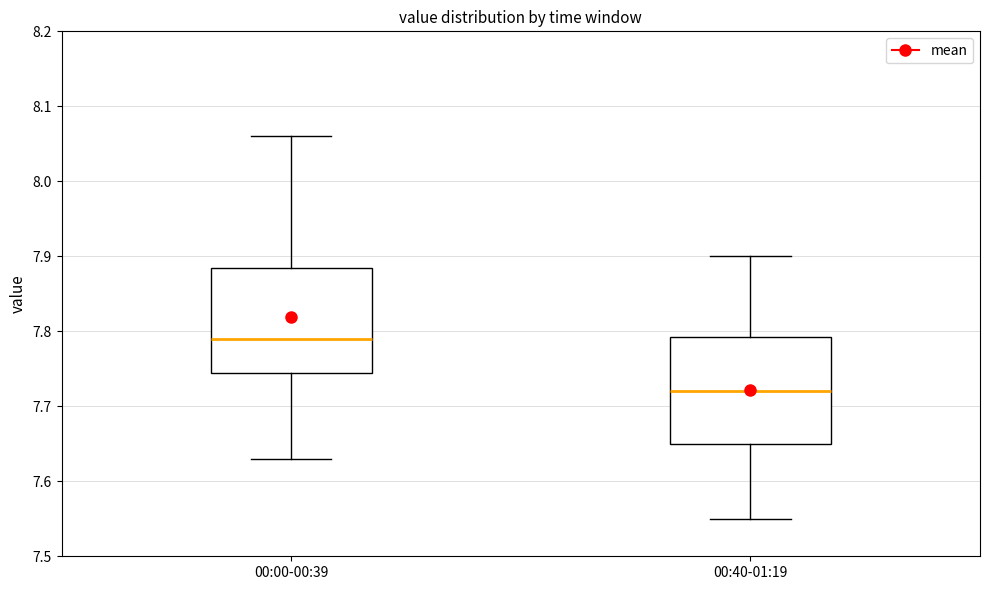

Reading left to right, transcribe this box plot: for each box, give where its median line is, the range the box spans, and where its two whiskers end, as read against the y-axis. The values are not printed on the chart, so give them approximately, as read against the axis.

00:00-00:39: median 7.79, box 7.75 to 7.89, whiskers 7.63 to 8.06
00:40-01:19: median 7.72, box 7.65 to 7.79, whiskers 7.55 to 7.90